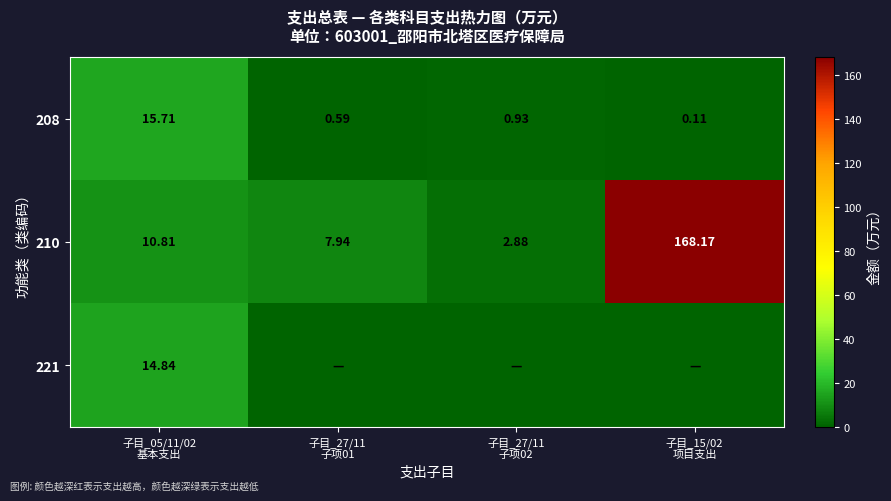

Which has a higher value, 子目_27/11
子项01 or 子目_05/11/02
基本支出?

子目_05/11/02
基本支出